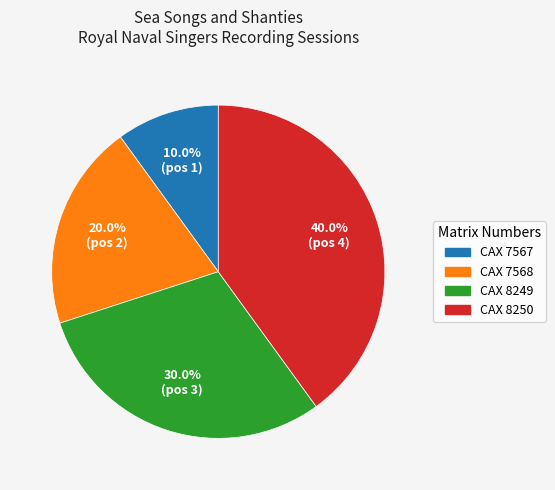

To the nearest percent, what portion does CAX 7567 represent?

10%